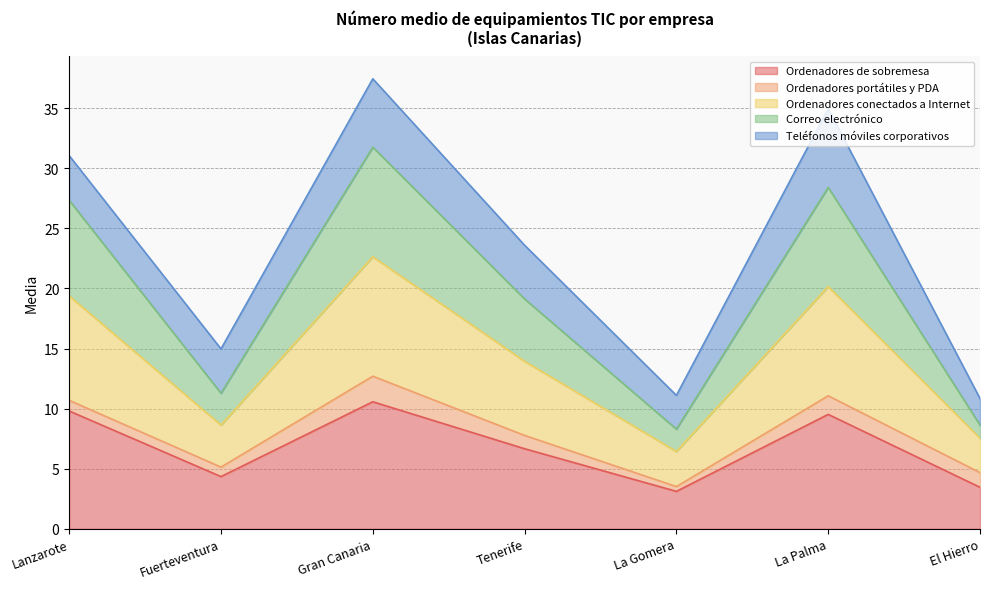

What is the total value across all series at Gran Canaria?

37.5